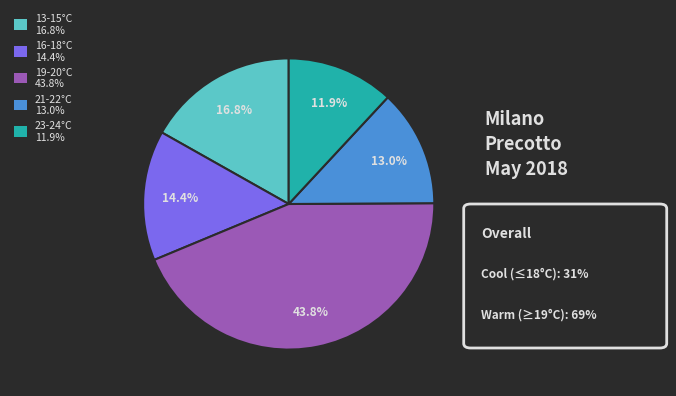

Does any single category account for the majority?

No